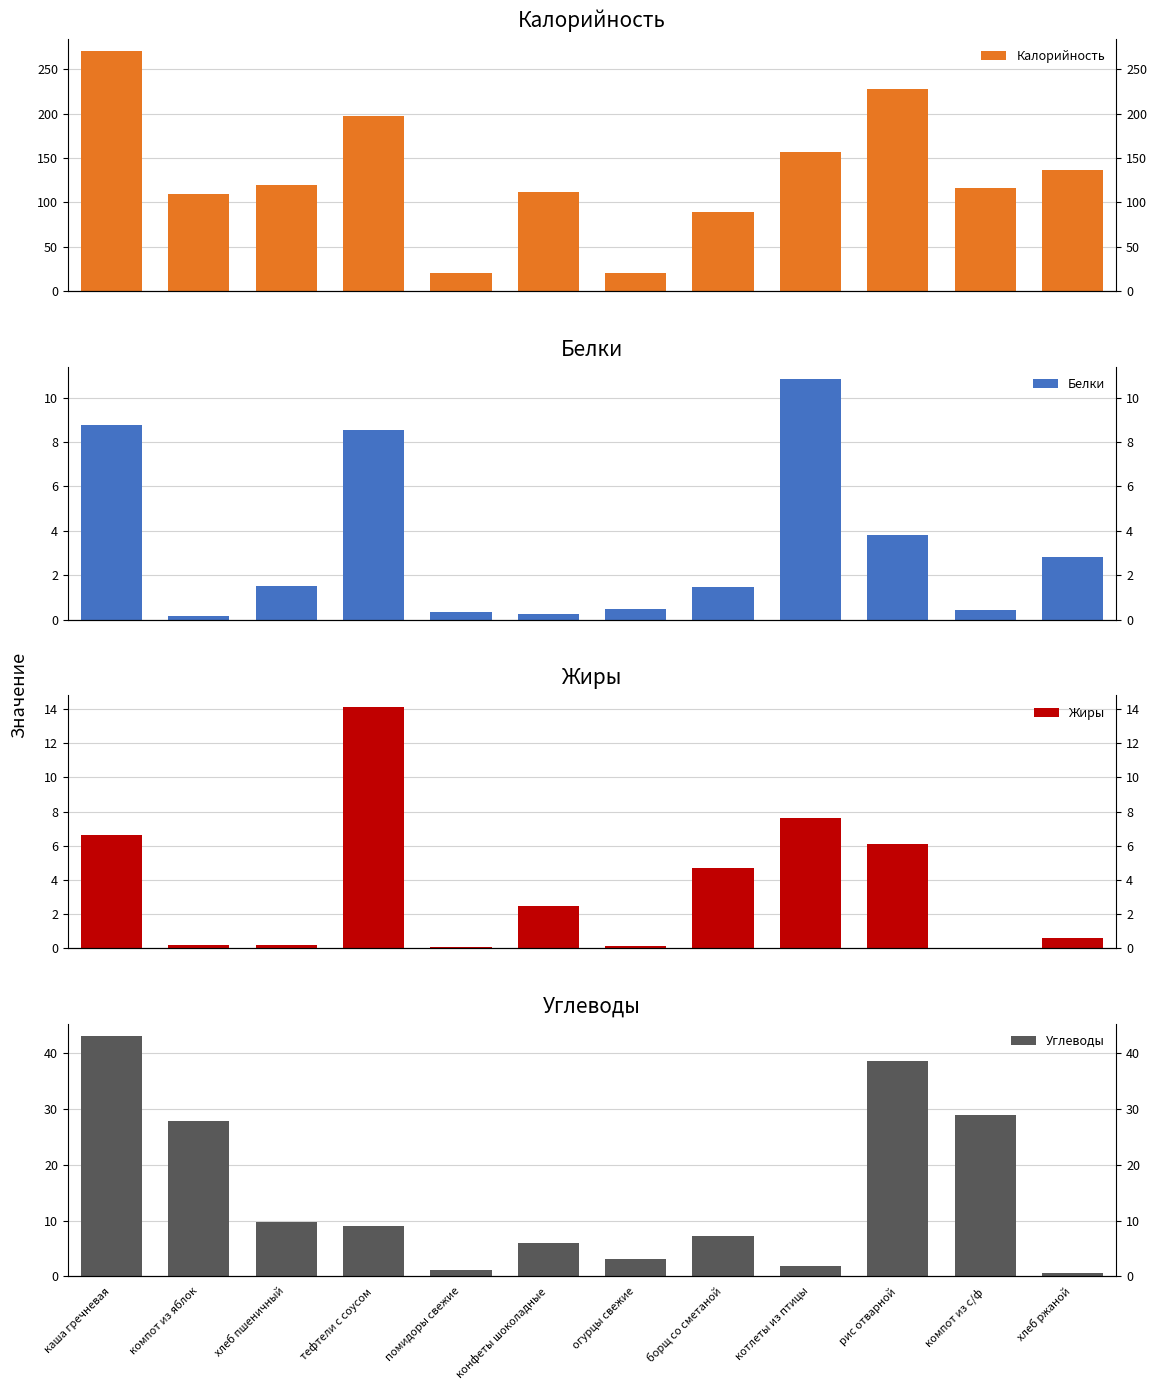

What is the total value across all series at помидоры свежие?

21.5